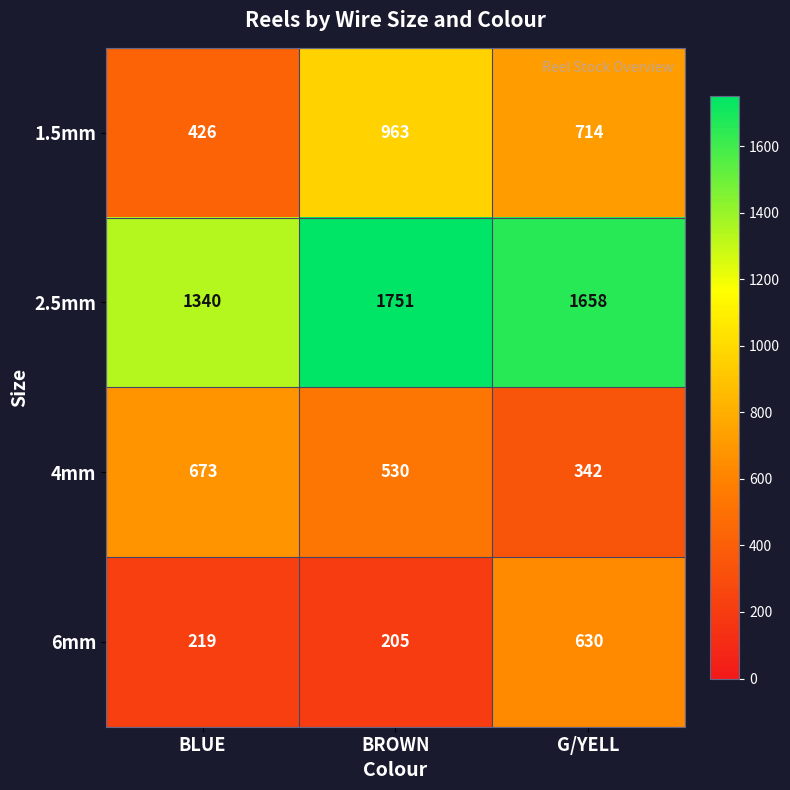

Which series changed the most between BLUE and BROWN?

1.5mm